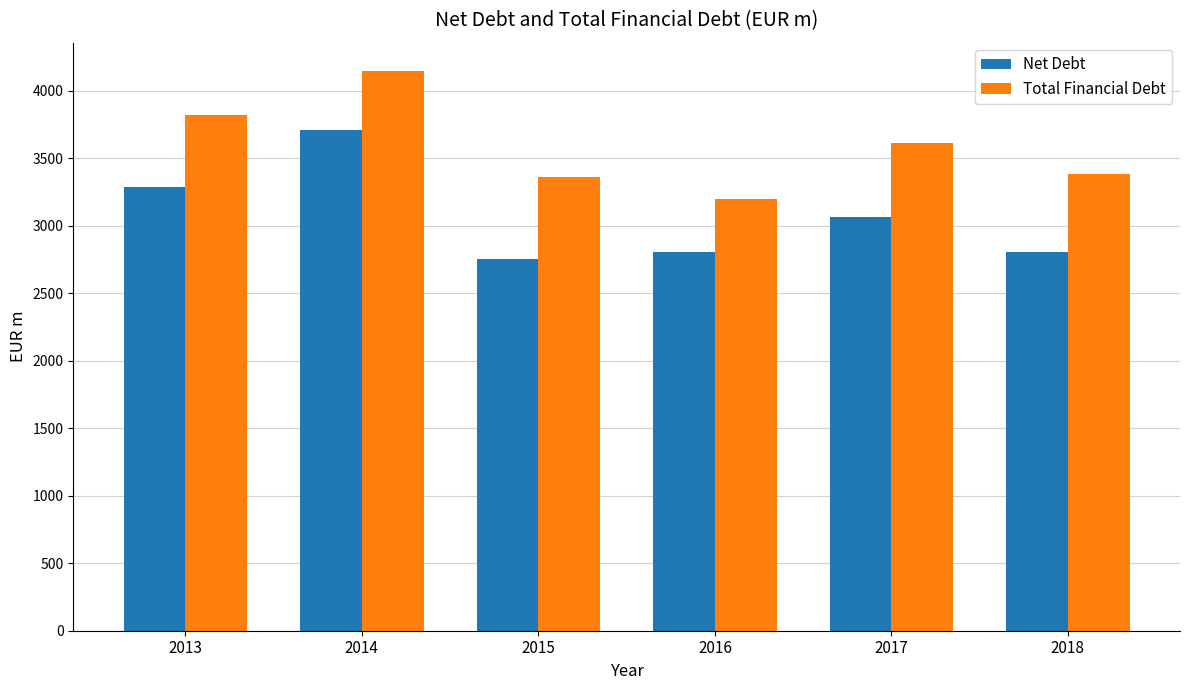

What is the value of the Total Financial Debt bar at the 4th from the left?

3194.2